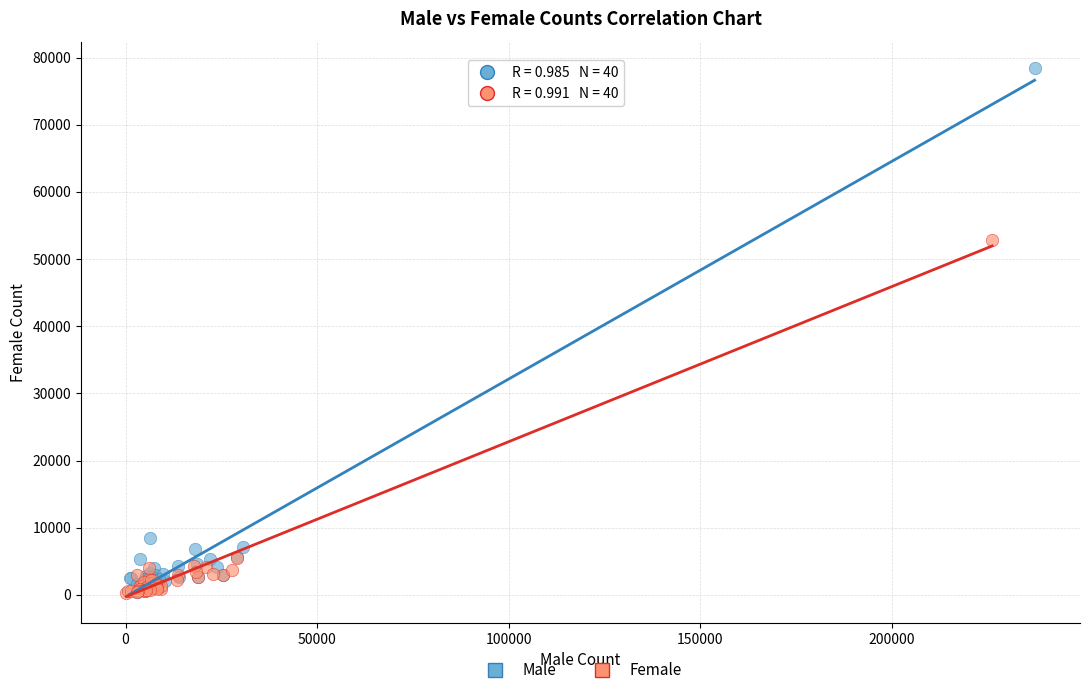

Which series reaches the maximum Y coordinate?

Male